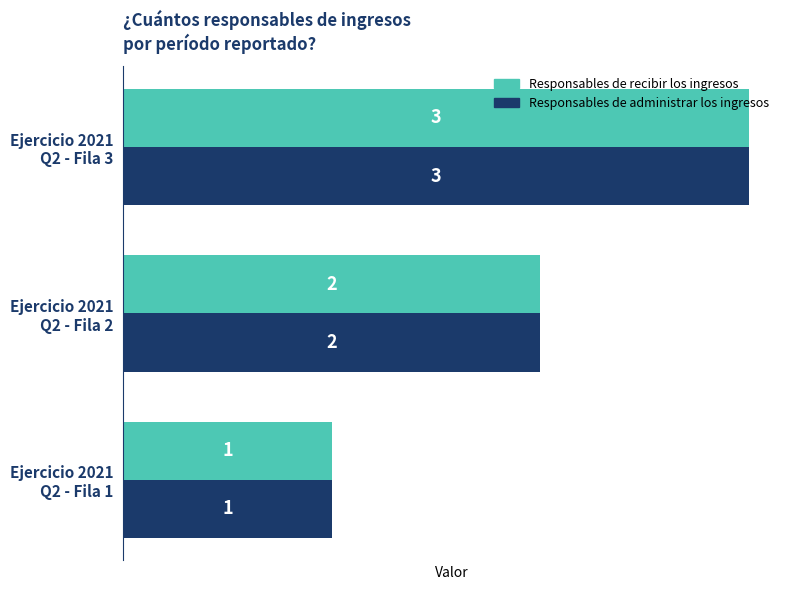

How many Responsables de recibir los ingresos values are between 1 and 3?

3